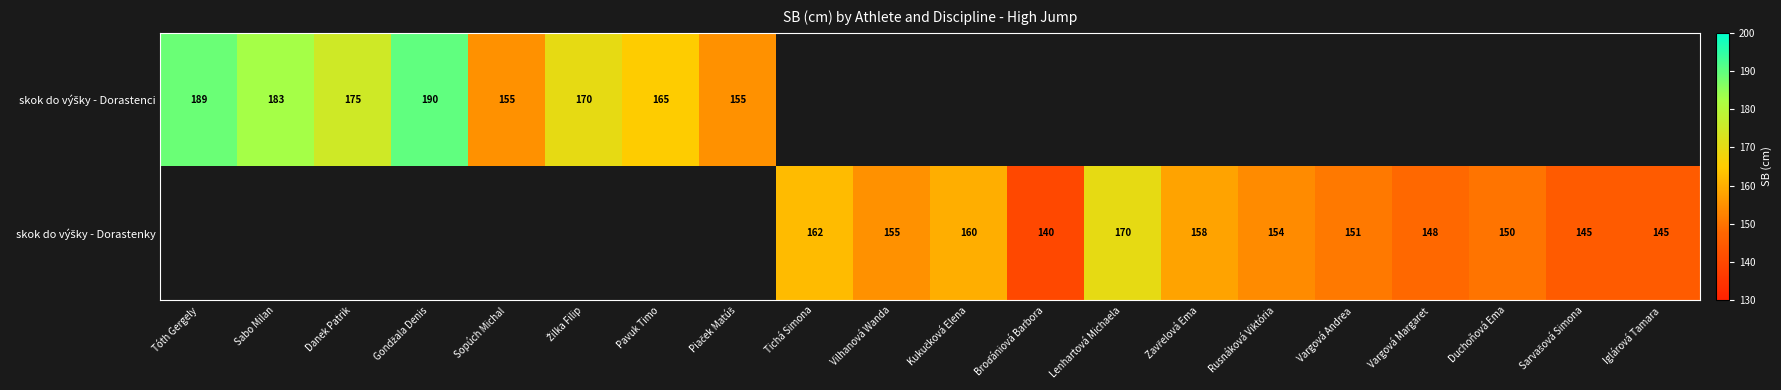

At which label does skok do výšky - Dorastenci reach its minimum?

Sopúch Michal